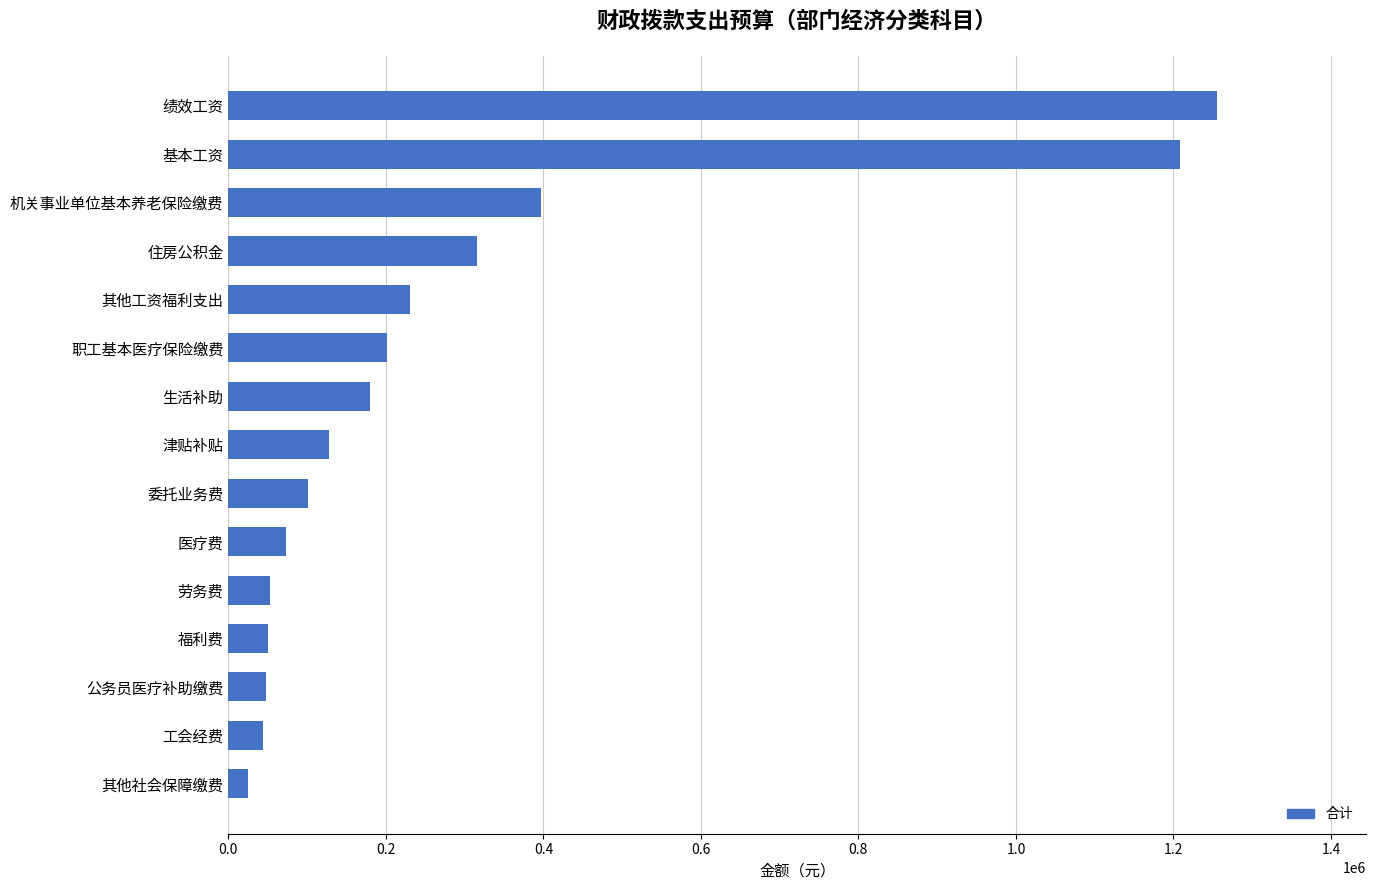

What value does the data have at 生活补助?

179758.0